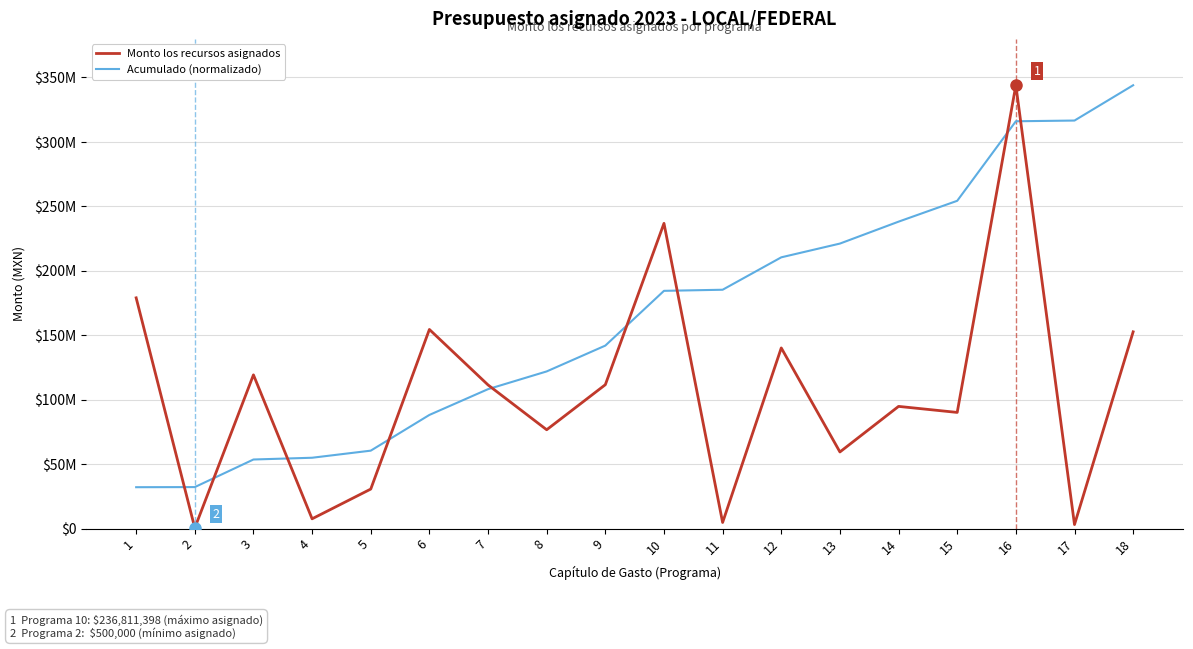

Which category has the lowest value across all series?

2